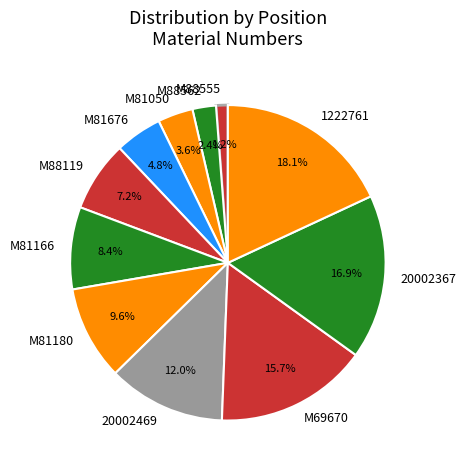

Which has a higher value, M88119 or 20002367?

20002367